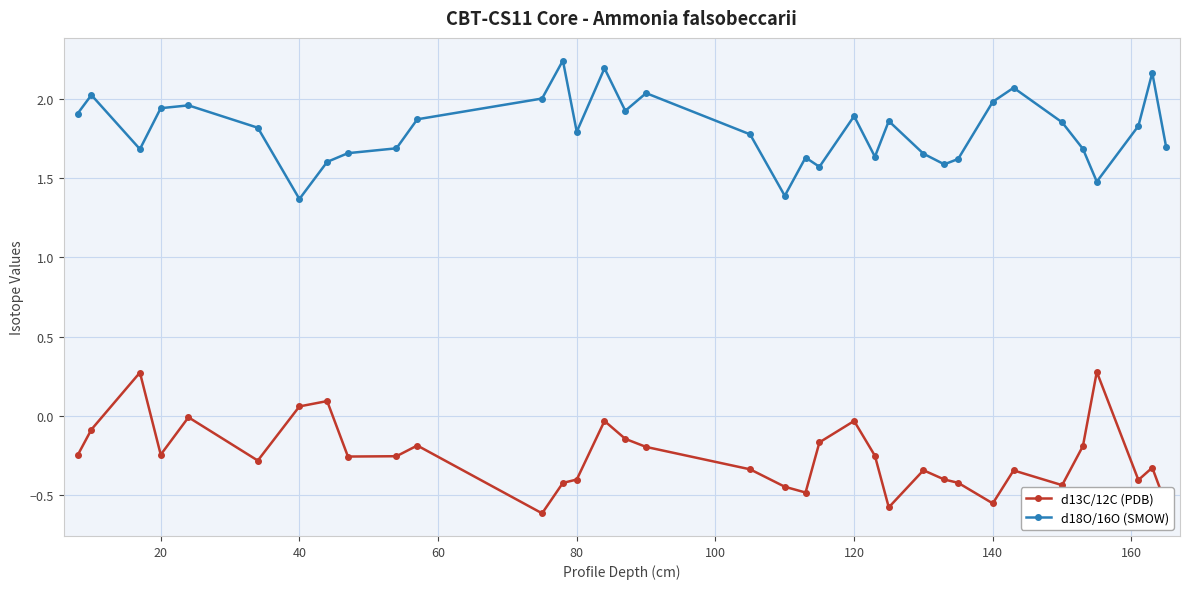

What is the highest value of the d13C/12C (PDB) series?

0.3